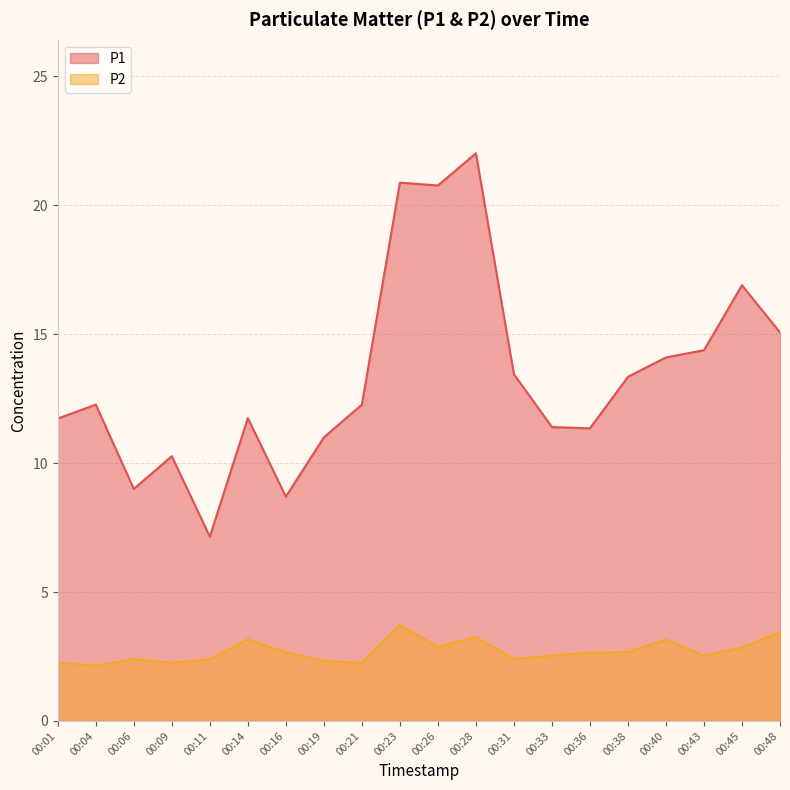

True or false: P1 has a value of 4.7 at 00:11.

False